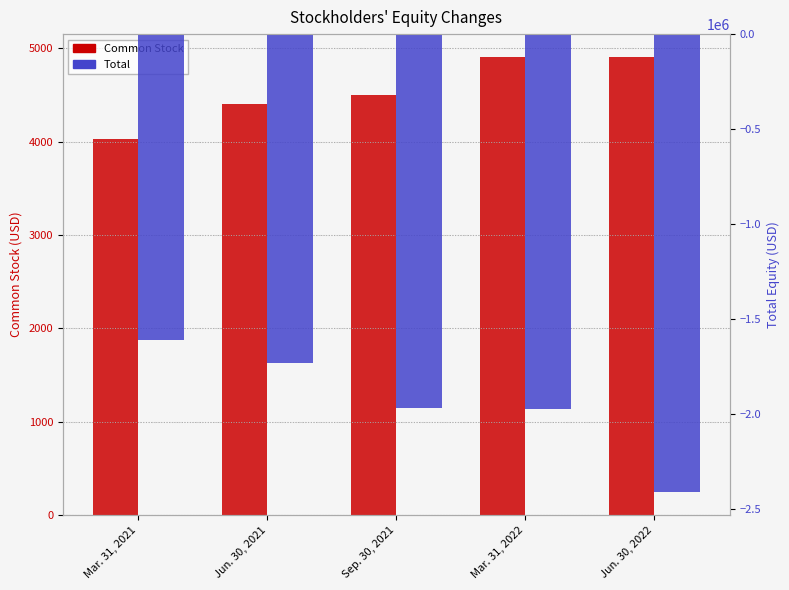

Count the number of data series in this chart.

2